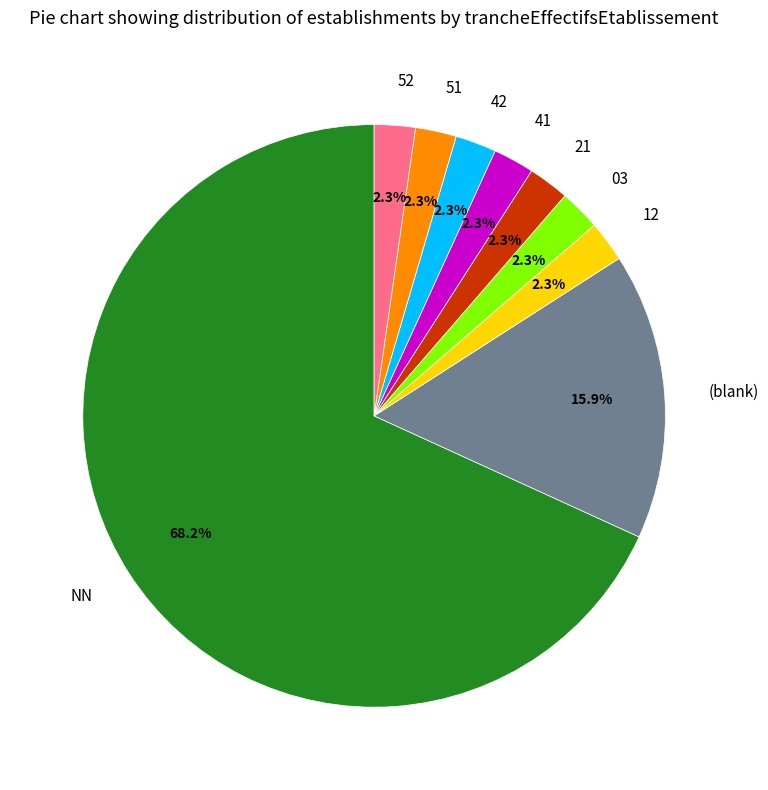

Which category accounts for the majority?

NN